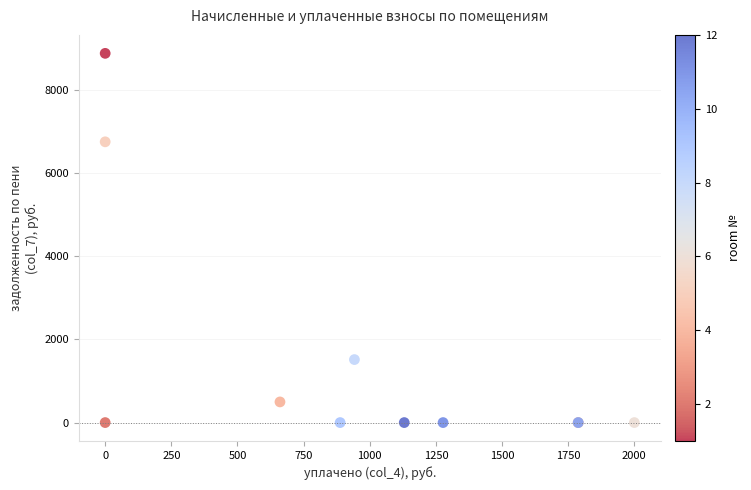

What Y value in the scatter plot is closest to 4437?

6749.0